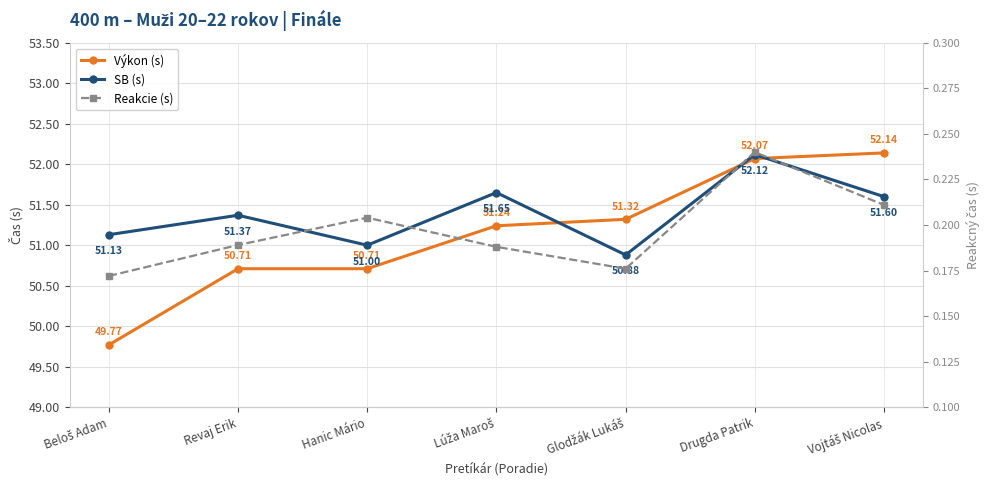

Rank the categories by Výkon (s) value from highest to lowest.

Vojtáš Nicolas, Drugda Patrik, Glodžák Lukáš, Lúža Maroš, Revaj Erik, Hanic Mário, Beloš Adam